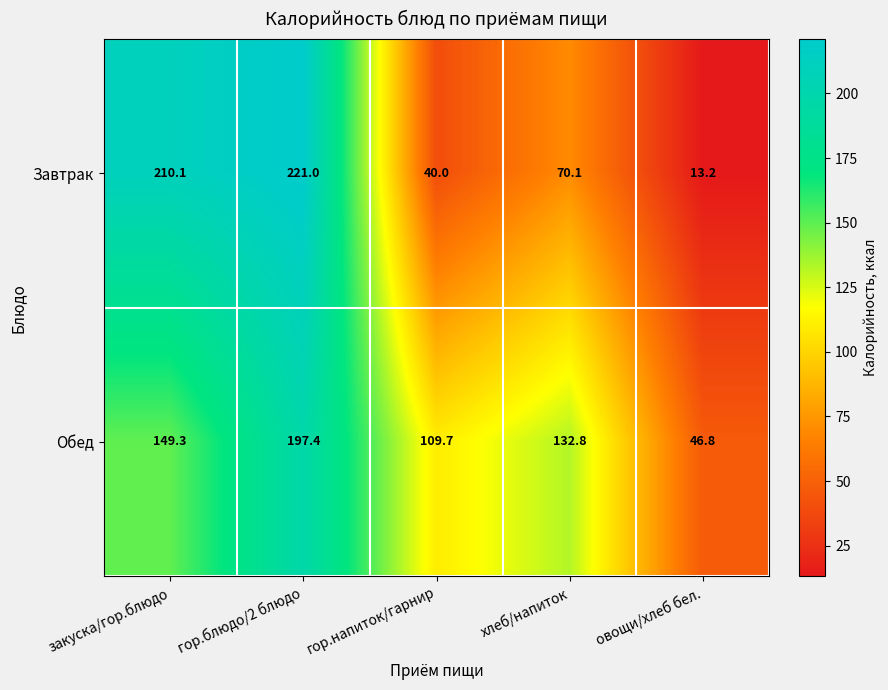

Count the number of data series in this chart.

2